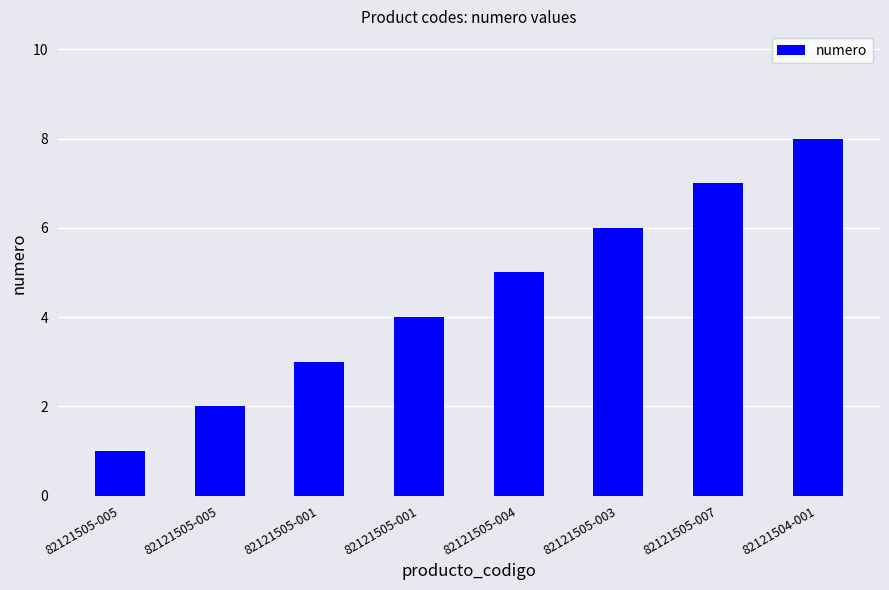

How many data points are less than 5?

4